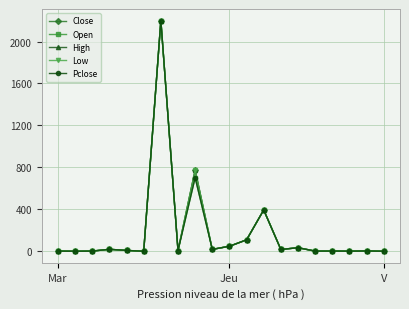

What is the greatest value displayed?

2200.0